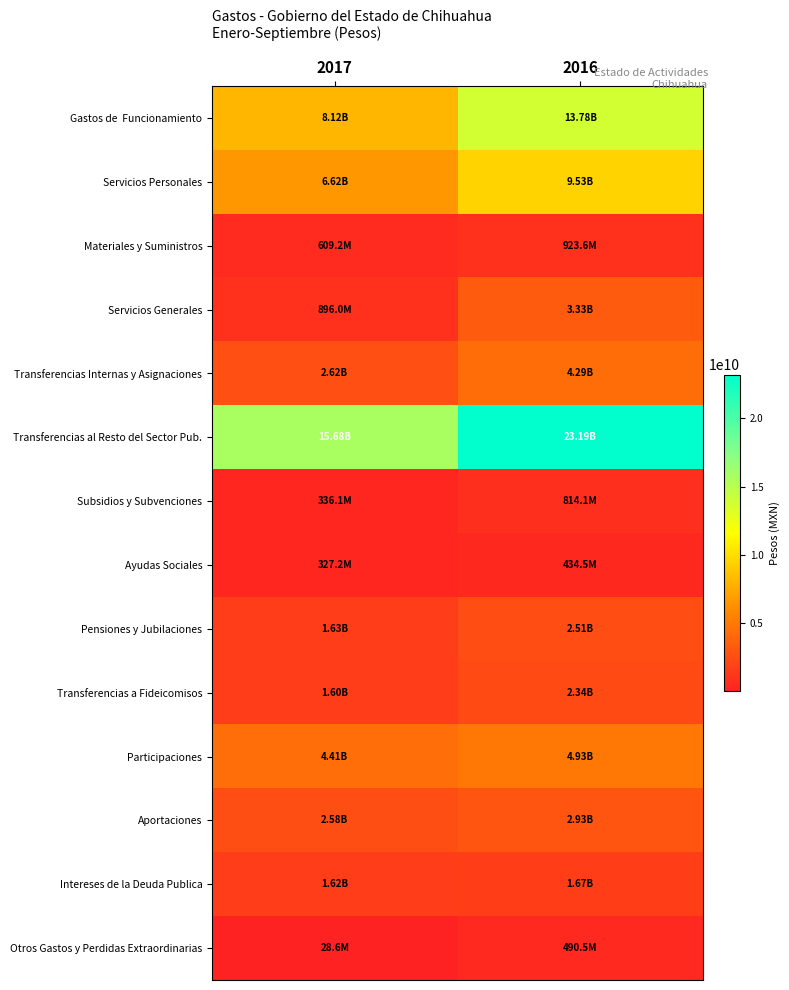

Which series has the widest spread of values?

Transferencias al Resto del Sector Pub.